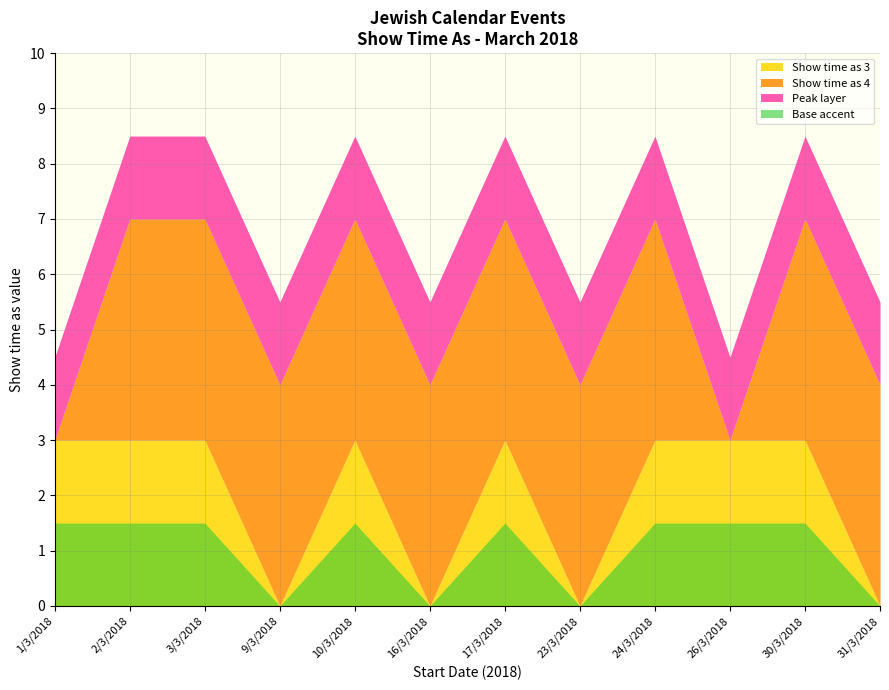

The Show time as 3 series shows 4 at 3/3/2018. True or false?

False